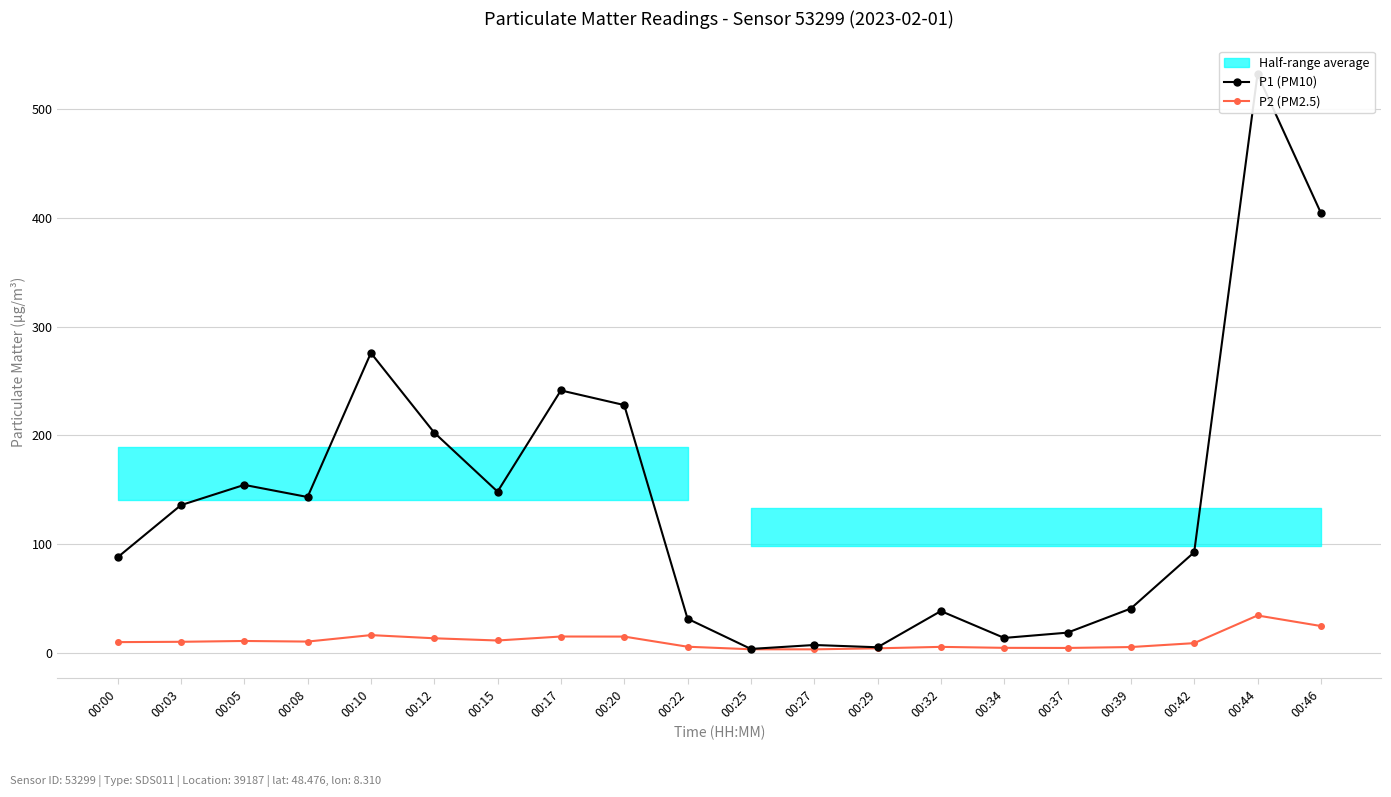

Where is the first local maximum for P2 (PM2.5)?

00:05